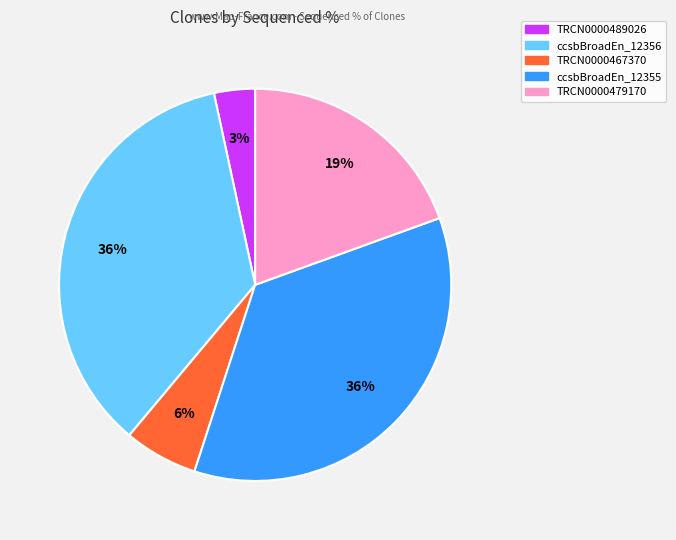

Is there a majority slice in this chart?

No